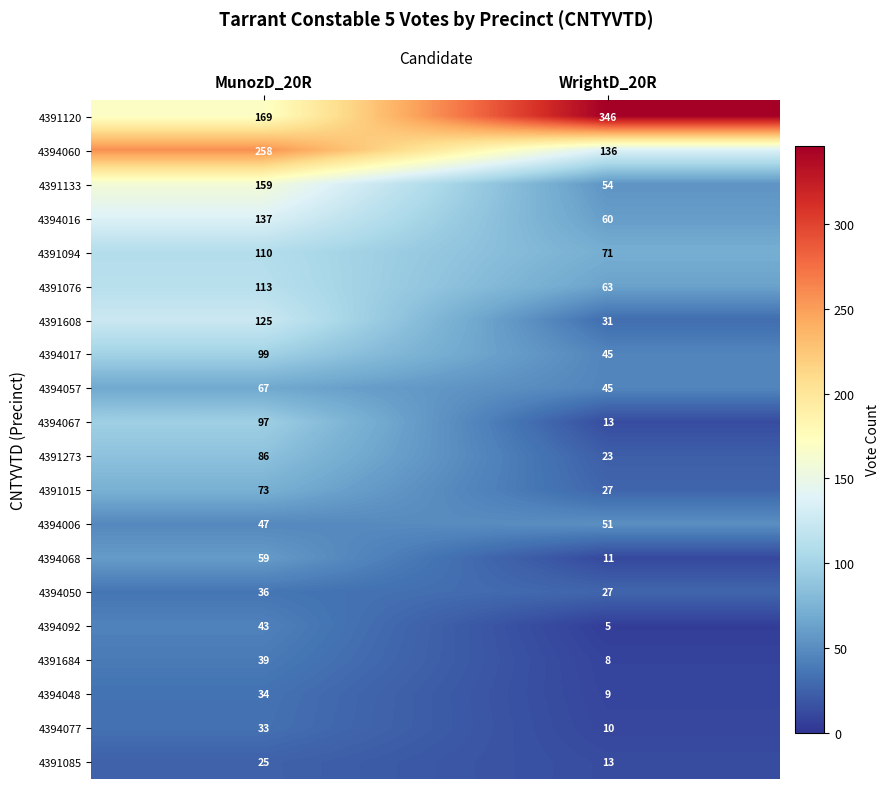

What is the difference between the highest and lowest values at MunozD_20R?

233